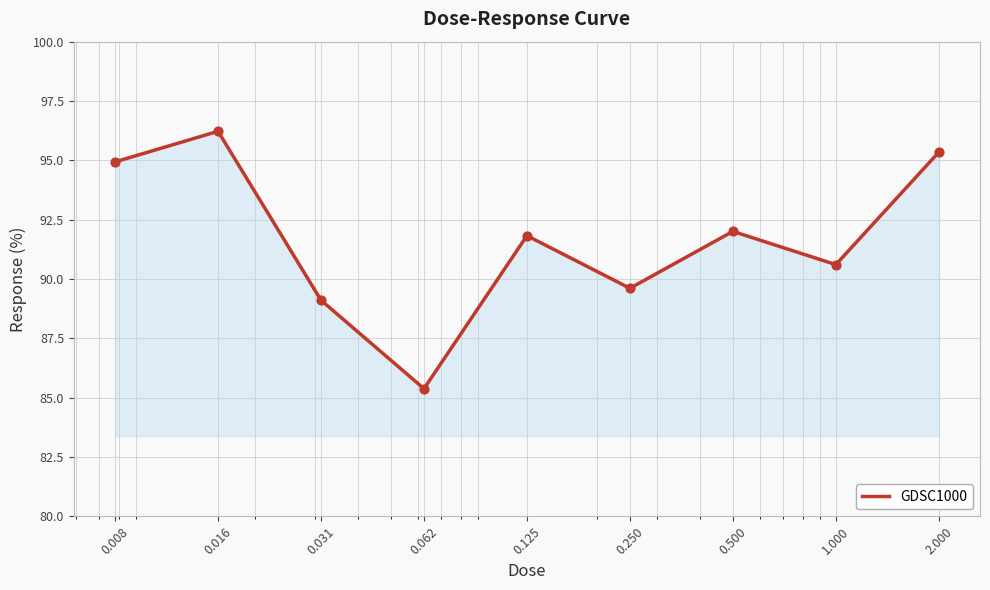

What is the smallest value displayed?

85.4